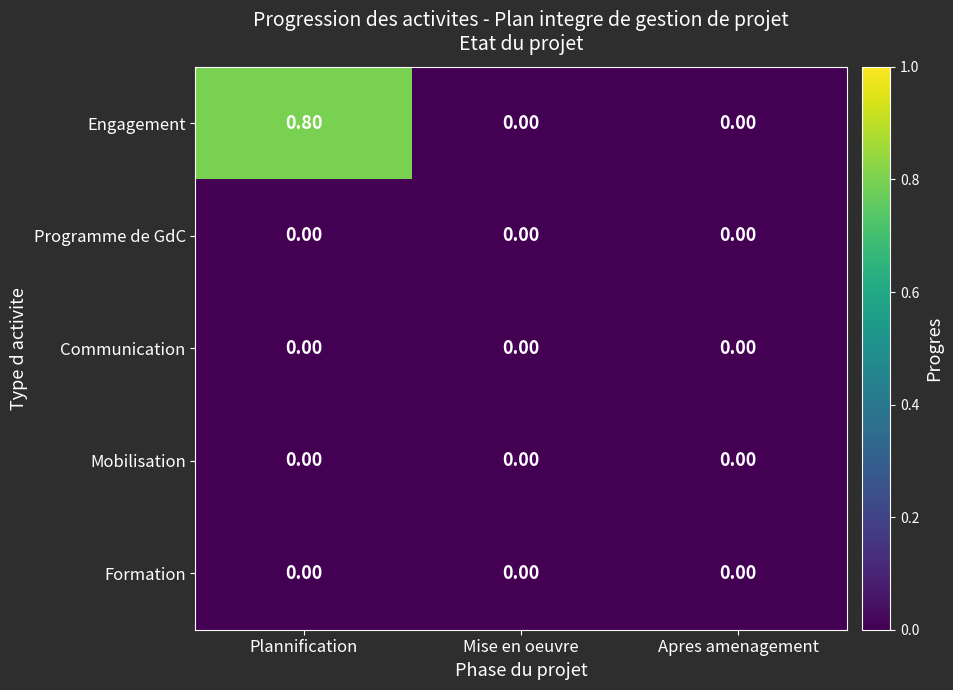

Which series has the largest range (max minus min)?

Engagement